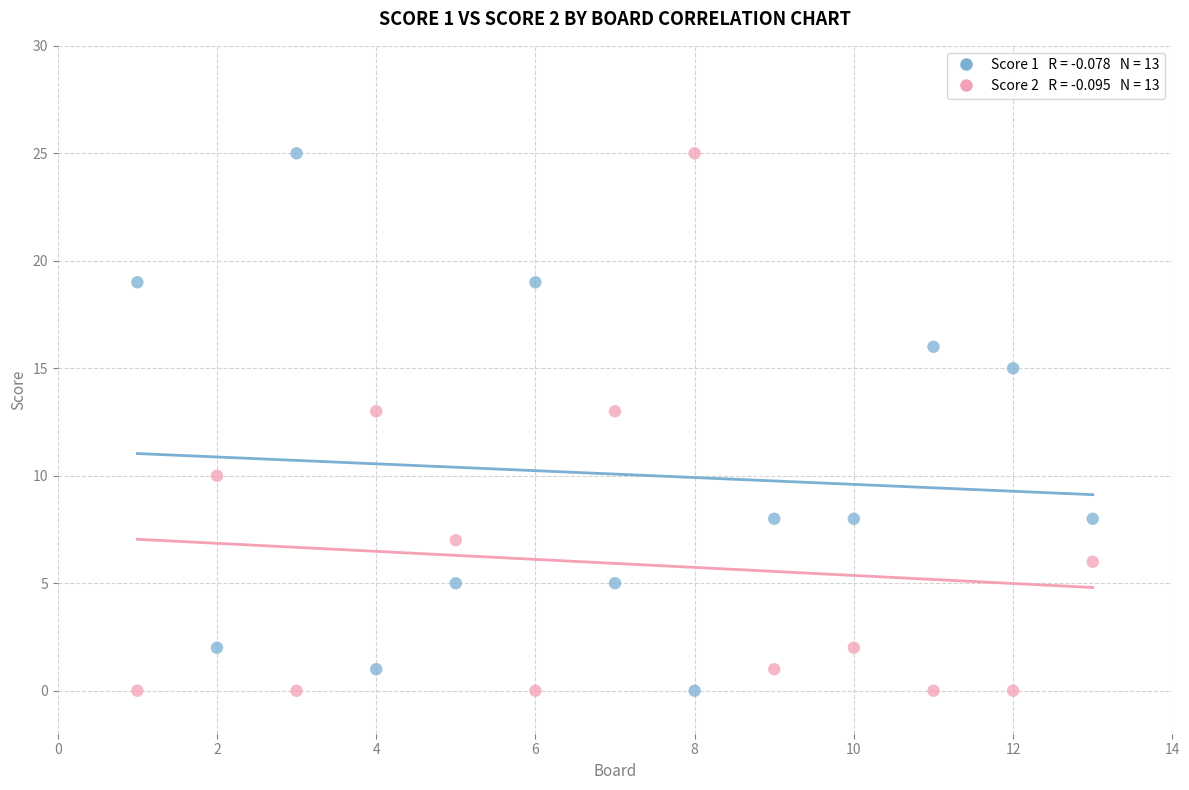

Across all data points, what is the range of Y values (max minus min)?

25